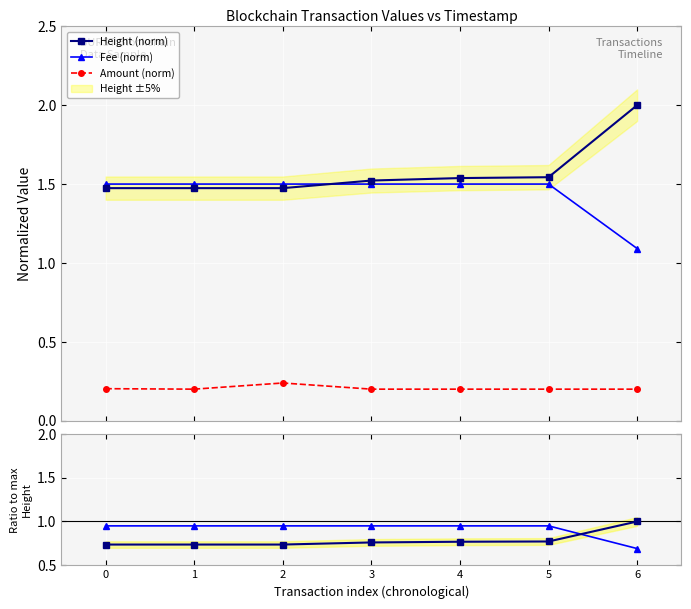

Which category has the lowest value in the Amount (norm) series?

1